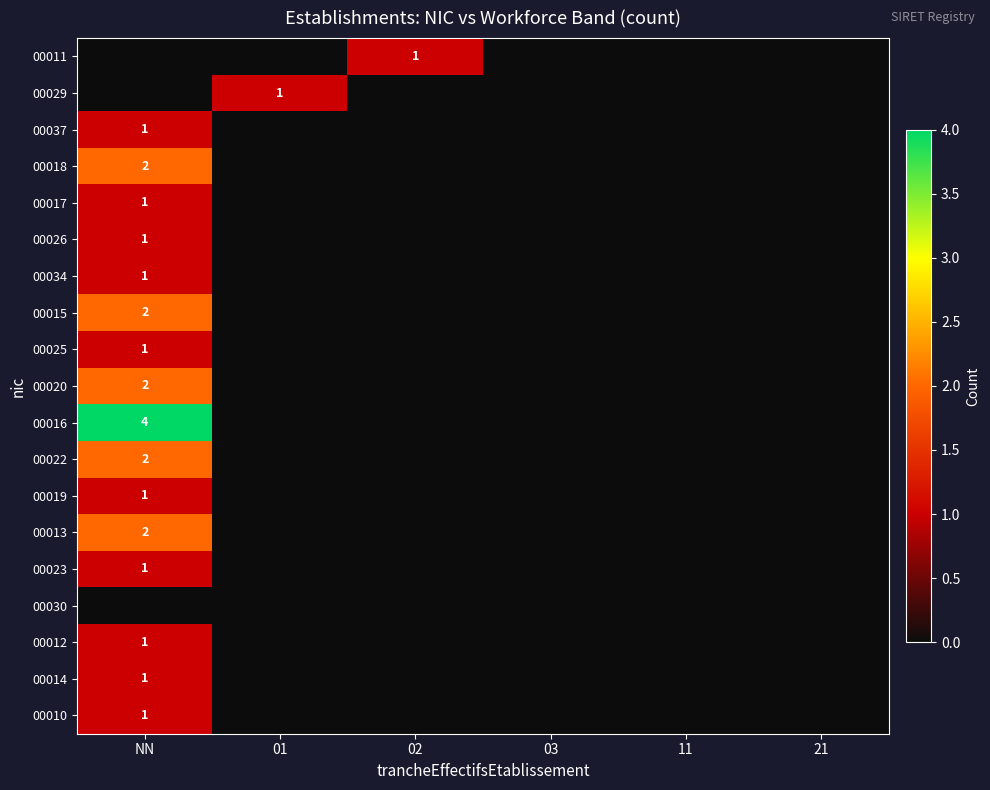

True or false: 00019 has a value of 1 at NN.

True